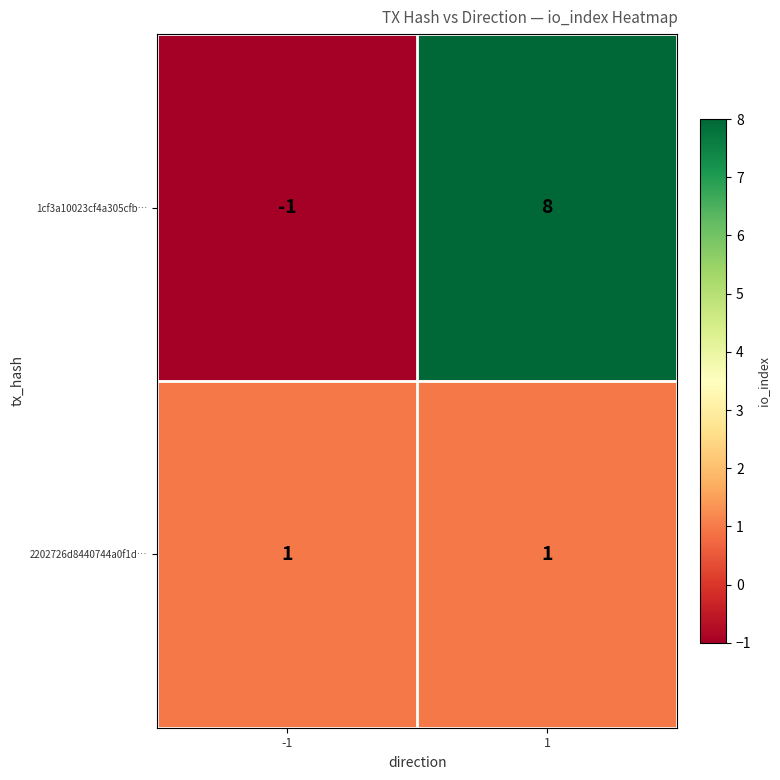

Reading right to left, extract all data points from this chart.

1cf3a10023cf4a305cfb…: 8	-1
2202726d8440744a0f1d…: 1	1